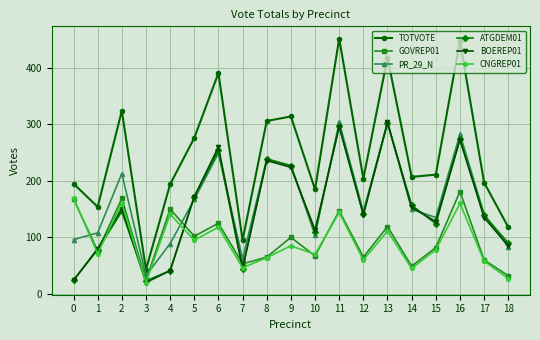

How many lines are shown in the chart?

6